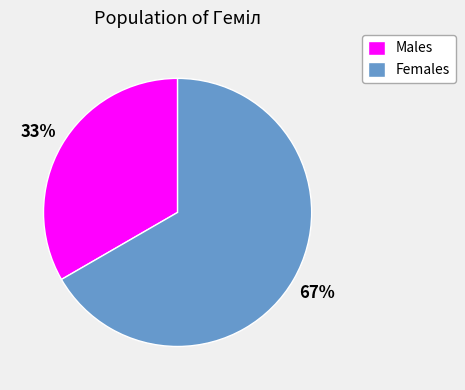

Do Males and Females together represent more than half of the pie?

Yes